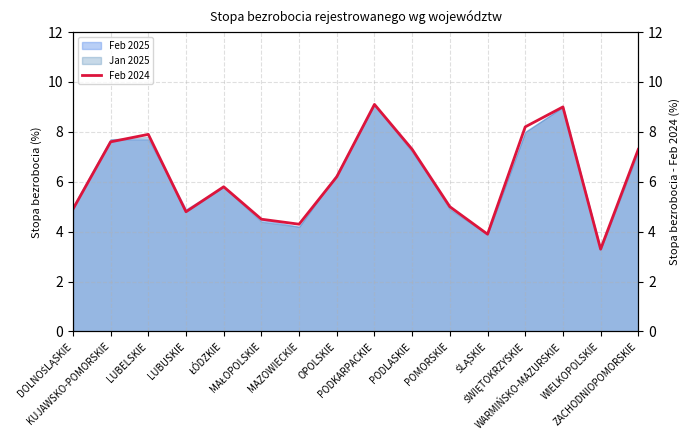

Approximately how many times larger is the value at LUBELSKIE compared to ŚLĄSKIE?

2.0